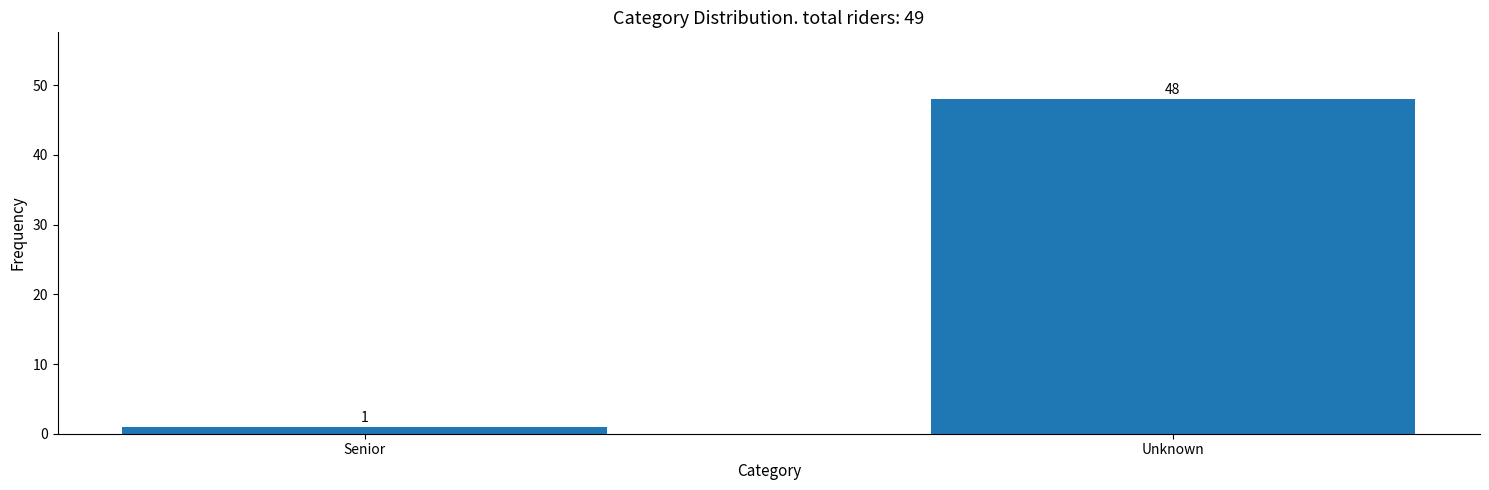

Reading right to left, list all the values displayed in this chart.

48	1